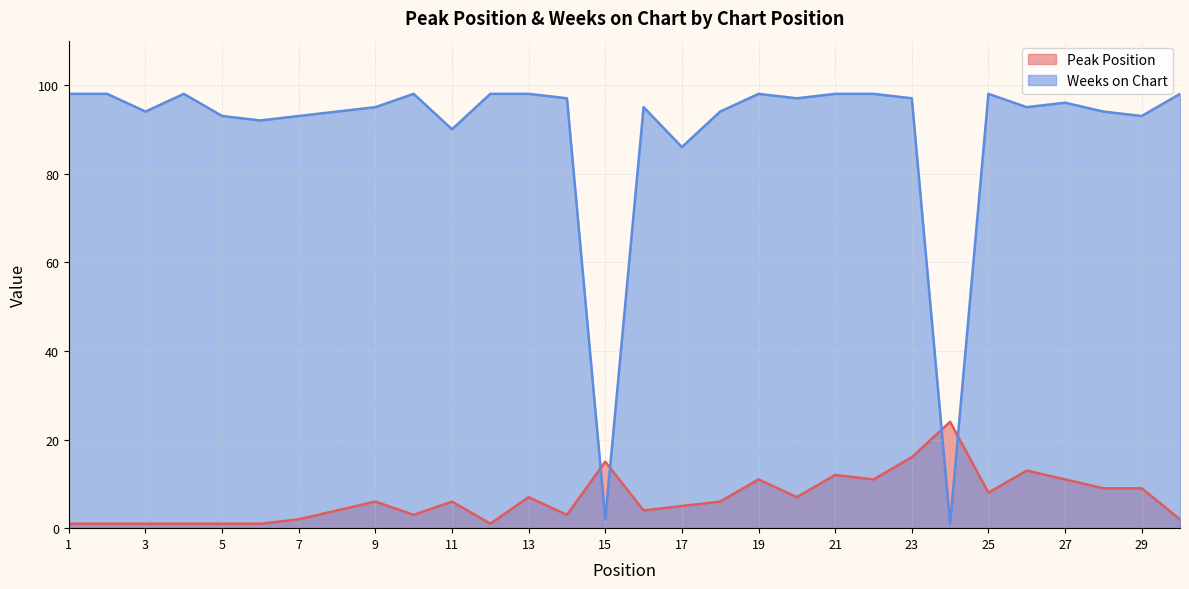

What is the value of the Peak Position point at the 1st from the left?

1